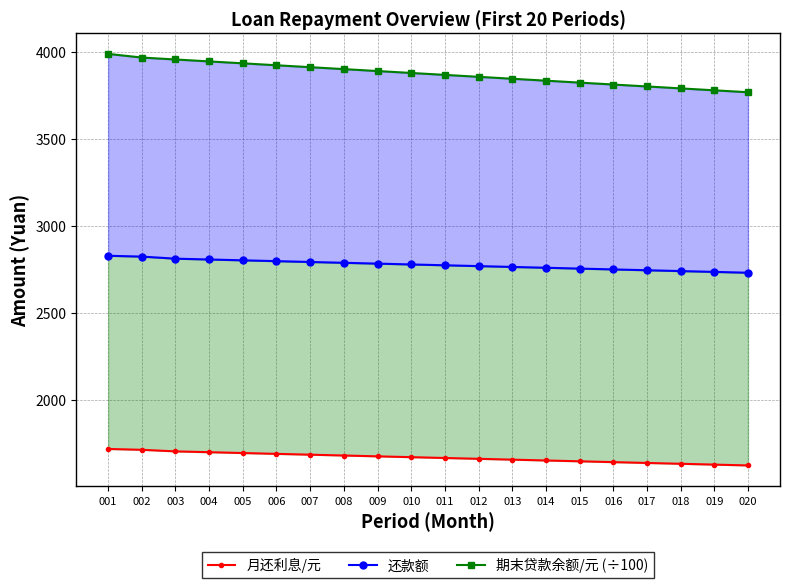

Reading right to left, list all the values displayed in this chart.

月还利息/元: 020=1622.0	019=1626.7	018=1631.5	017=1636.2	016=1641.0	015=1645.8	014=1650.5	013=1655.3	012=1660.0	011=1664.8	010=1669.5	009=1674.3	008=1679.1	007=1683.8	006=1688.6	005=1693.3	004=1698.1	003=1702.8	002=1711.9	001=1716.7
还款额: 020=2730.3	019=2735.1	018=2739.8	017=2744.6	016=2749.3	015=2754.1	014=2758.8	013=2763.6	012=2768.3	011=2773.1	010=2777.9	009=2782.6	008=2787.4	007=2792.1	006=2796.9	005=2801.6	004=2806.4	003=2811.2	002=2823.0	001=2827.8
期末贷款余额/元 (÷100): 020=3768.3	019=3779.4	018=3790.4	017=3801.5	016=3812.6	015=3823.7	014=3834.8	013=3845.9	012=3856.9	011=3868.0	010=3879.1	009=3890.2	008=3901.3	007=3912.4	006=3923.4	005=3934.5	004=3945.6	003=3956.7	002=3967.8	001=3988.9